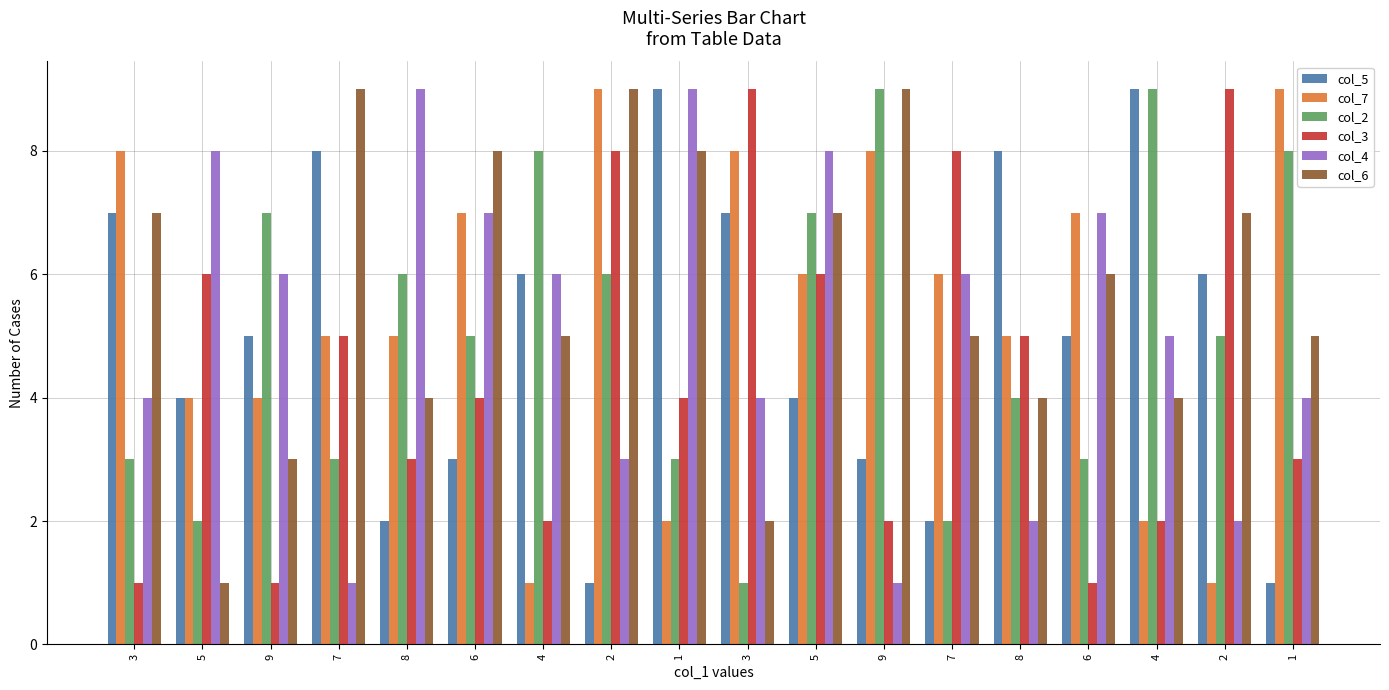

Are the bars grouped side by side (vs. stacked)?

Yes